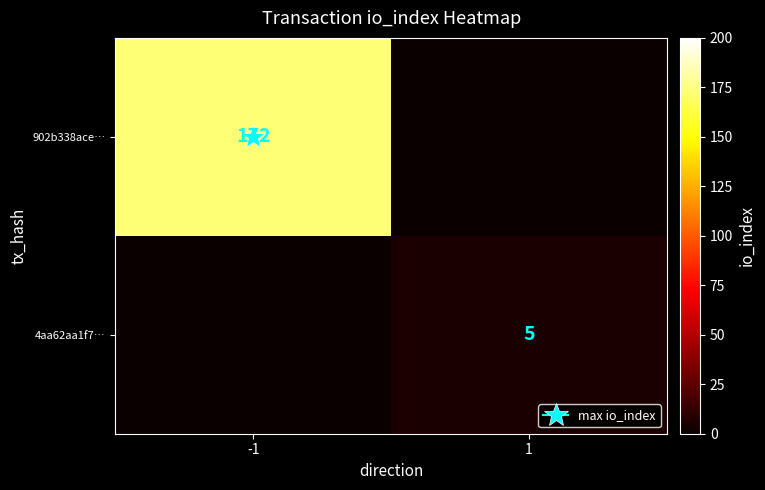

At which category does the chart reach its peak across all series?

-1